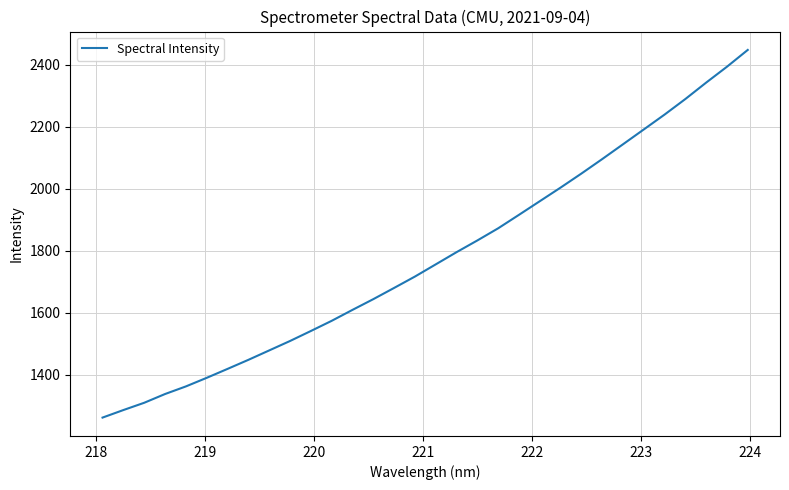

Count the number of data series in this chart.

1